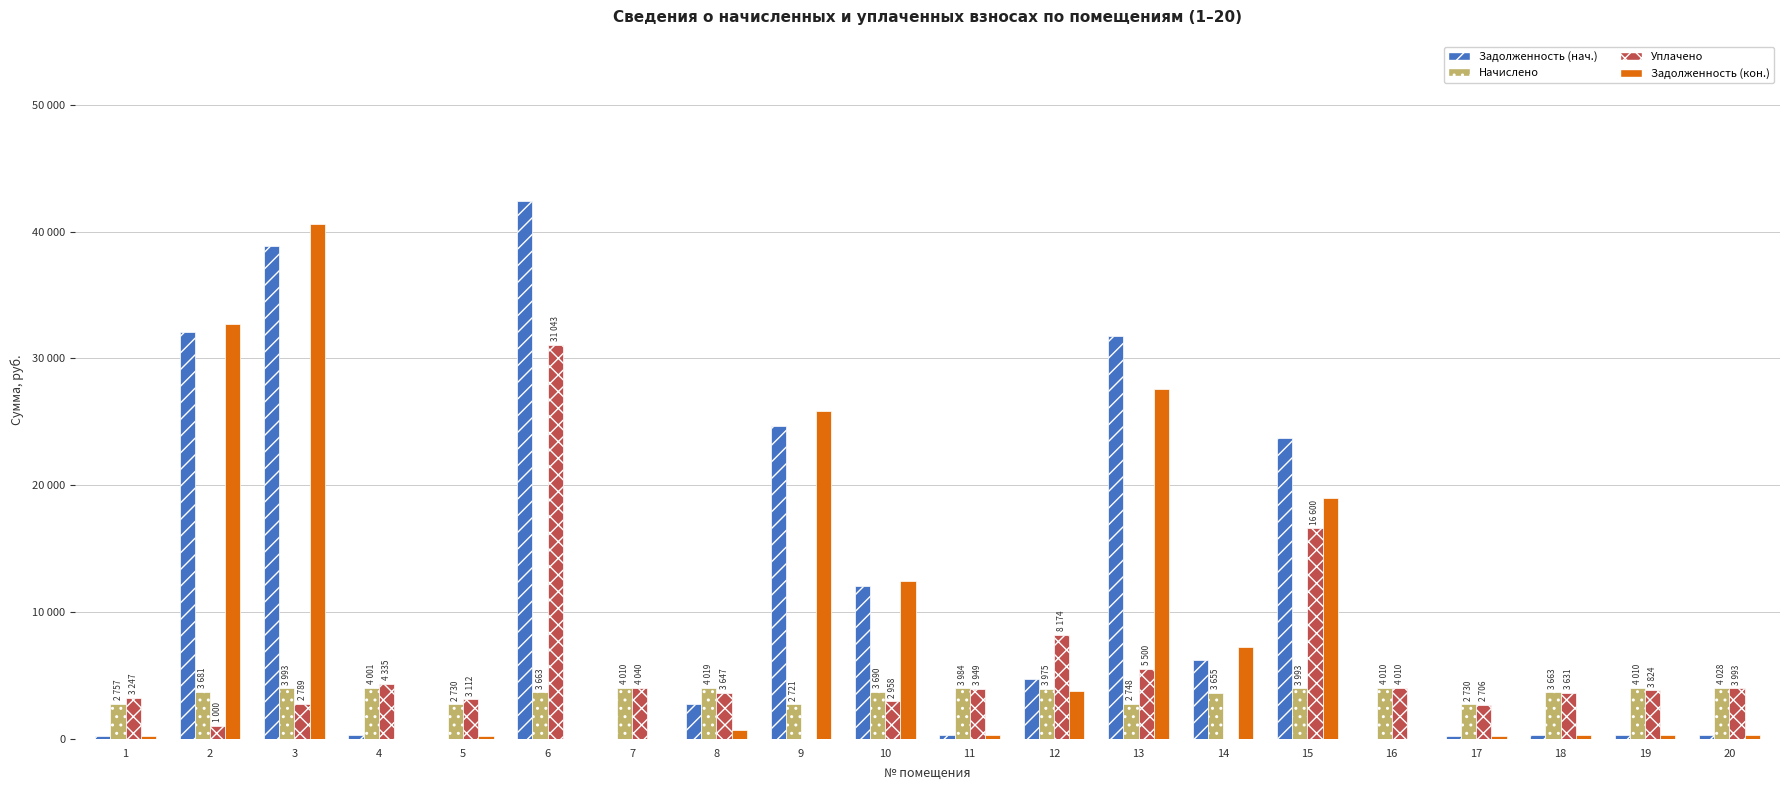

What are all the series names shown in the legend?

Задолженность (нач.), Начислено, Уплачено, Задолженность (кон.)